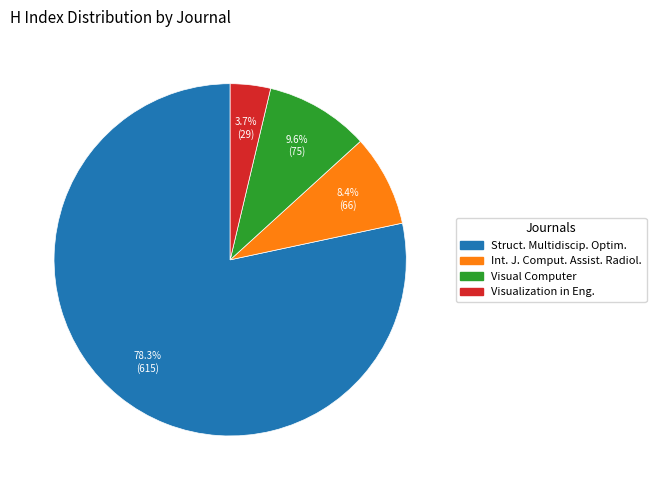

How many slices are in this pie chart?

4